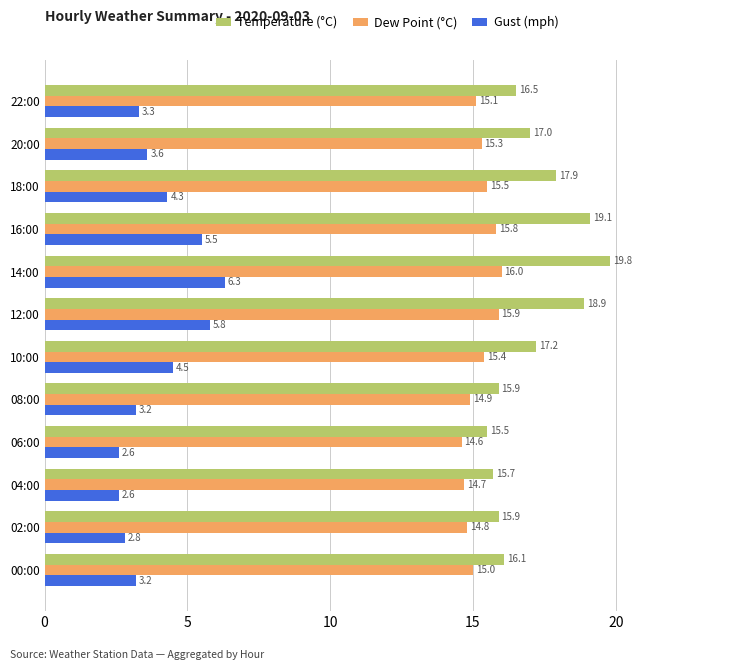

What is the difference between the second highest and second lowest values in the Temperature (°C) series?

3.4